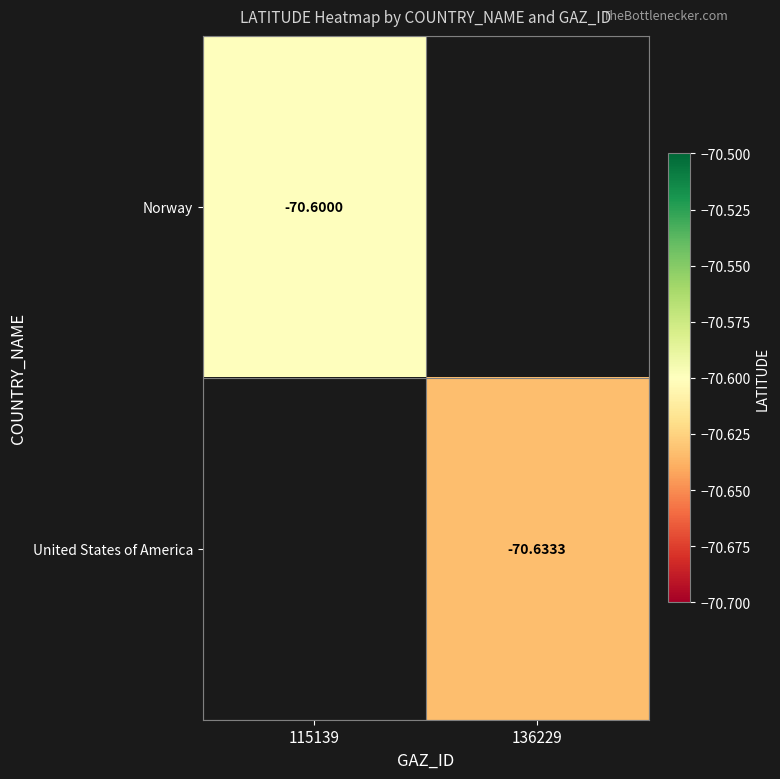

True or false: United States of America has a value of -38.6 at 136229.

False